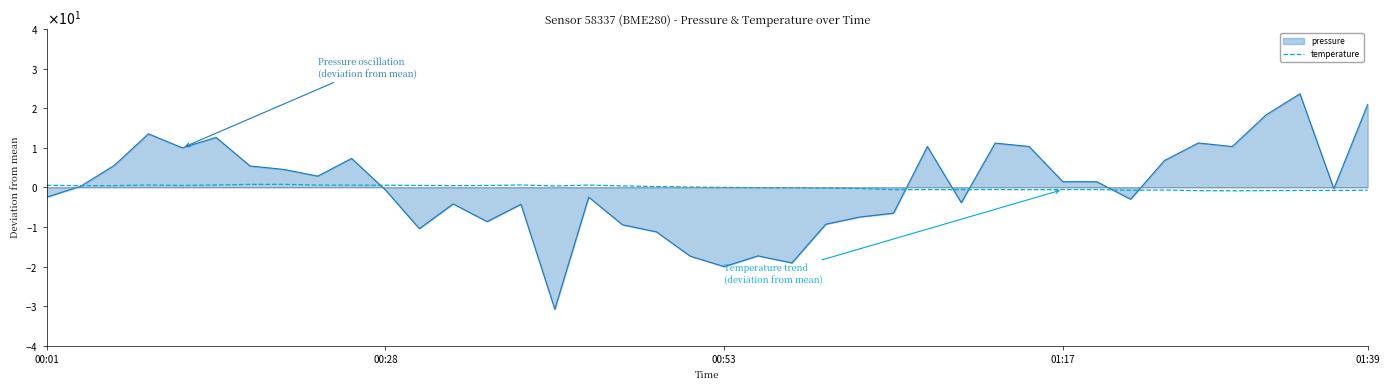

Does the chart display data point markers on the line(s)?

No